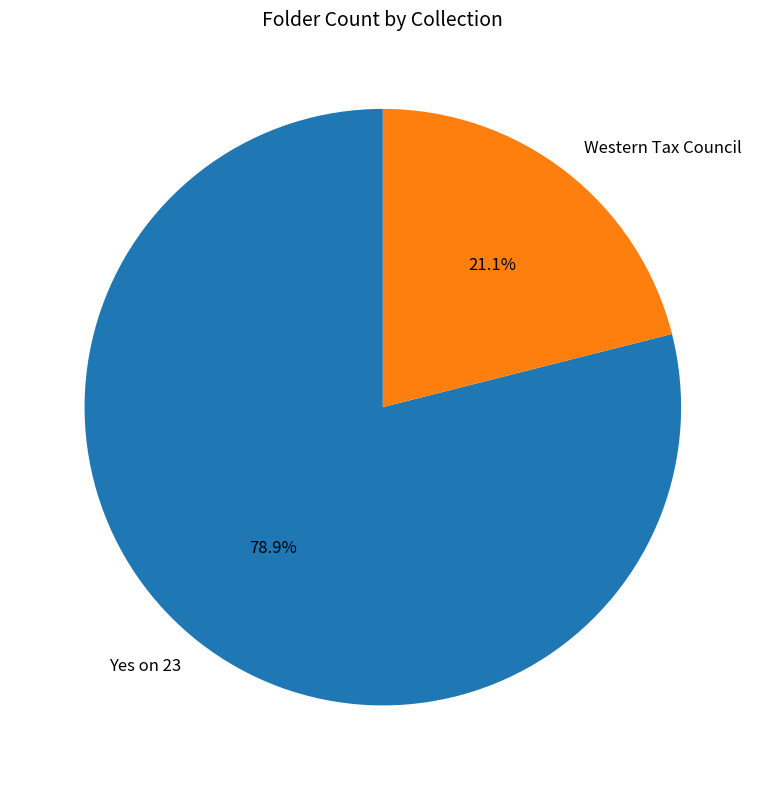

Does any single category account for the majority?

Yes